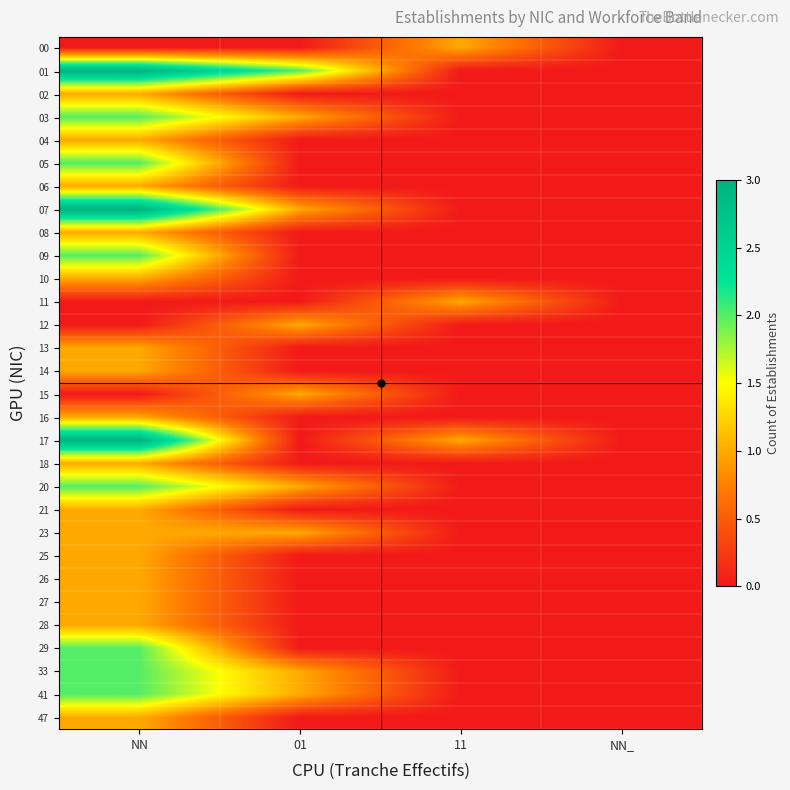

Reading left to right, extract all data points from this chart.

00: NN=0	01=0	11=1	NN_=0
01: NN=3	01=2	11=0	NN_=0
02: NN=1	01=0	11=0	NN_=0
03: NN=2	01=1	11=0	NN_=0
04: NN=1	01=0	11=0	NN_=0
05: NN=2	01=0	11=0	NN_=0
06: NN=1	01=0	11=0	NN_=0
07: NN=3	01=1	11=0	NN_=0
08: NN=1	01=0	11=0	NN_=0
09: NN=2	01=0	11=0	NN_=0
10: NN=1	01=0	11=0	NN_=0
11: NN=0	01=0	11=1	NN_=0
12: NN=0	01=1	11=0	NN_=0
13: NN=1	01=0	11=0	NN_=0
14: NN=1	01=0	11=0	NN_=0
15: NN=0	01=1	11=0	NN_=0
16: NN=1	01=0	11=0	NN_=0
17: NN=3	01=0	11=1	NN_=0
18: NN=1	01=0	11=0	NN_=0
20: NN=2	01=1	11=0	NN_=0
21: NN=1	01=0	11=0	NN_=0
23: NN=1	01=1	11=0	NN_=0
25: NN=1	01=0	11=0	NN_=0
26: NN=1	01=0	11=0	NN_=0
27: NN=1	01=0	11=0	NN_=0
28: NN=1	01=0	11=0	NN_=0
29: NN=2	01=0	11=0	NN_=0
33: NN=2	01=1	11=0	NN_=0
41: NN=2	01=1	11=0	NN_=0
47: NN=1	01=0	11=0	NN_=0